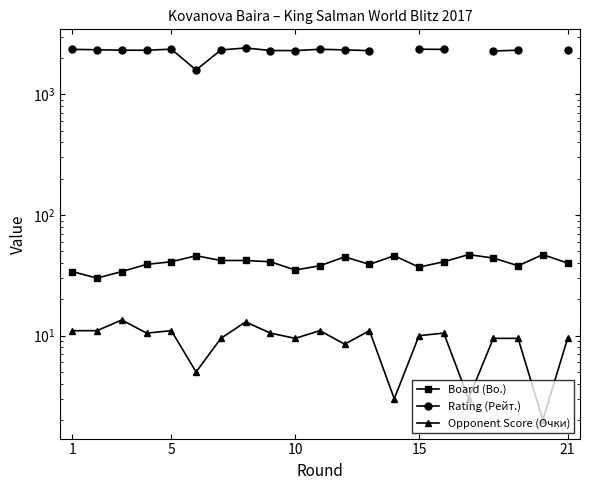

True or false: Rating (Рейт.) and Board (Bo.) cross at least once.

False